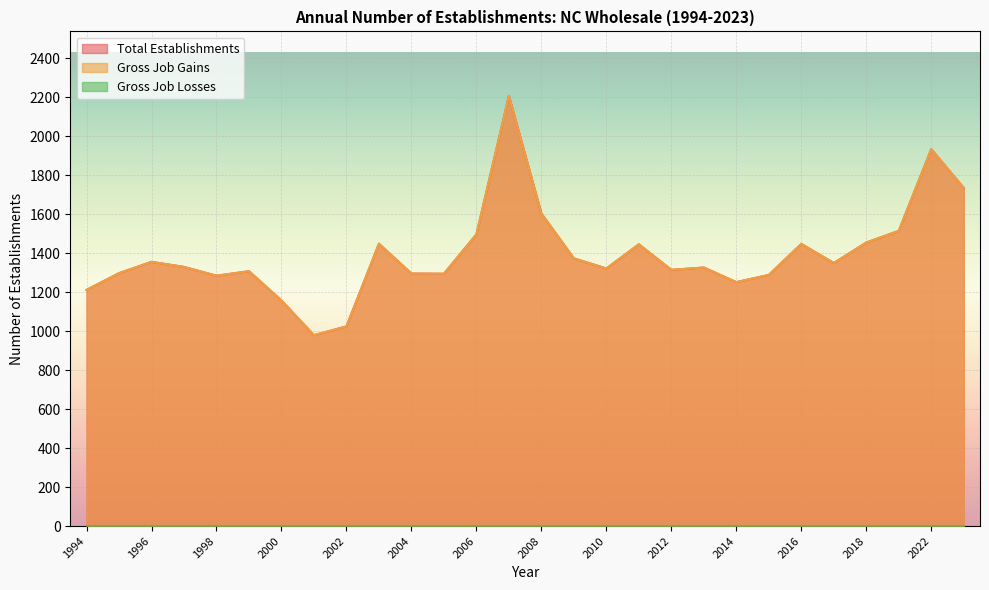

Is the value of Total Establishments at 1994 greater than the value of Gross Job Gains at 2008?

No